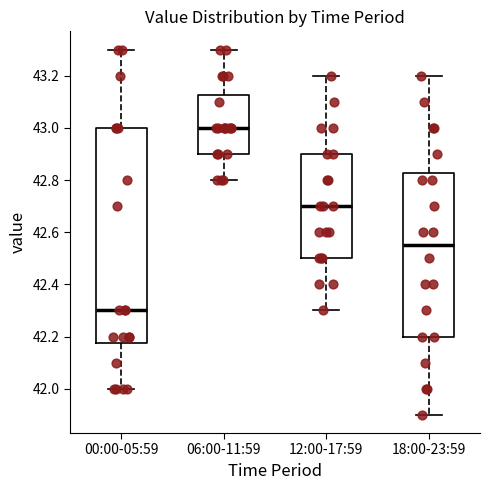

Reading left to right, transcribe this box plot: for each box, give where its median line is, the range the box spans, and where its two whiskers end, as read against the y-axis. The values are not printed on the chart, so give them approximately, as read against the axis.

00:00-05:59: median 42.30, box 42.18 to 43.00, whiskers 42.00 to 43.30
06:00-11:59: median 43.00, box 42.90 to 43.12, whiskers 42.80 to 43.30
12:00-17:59: median 42.70, box 42.50 to 42.90, whiskers 42.30 to 43.20
18:00-23:59: median 42.56, box 42.20 to 42.82, whiskers 41.90 to 43.20